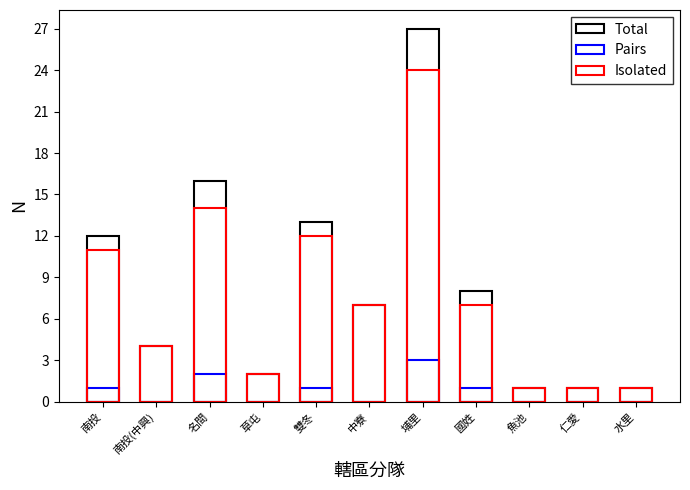

What is the difference between the maximum and minimum values in the Isolated series?

23